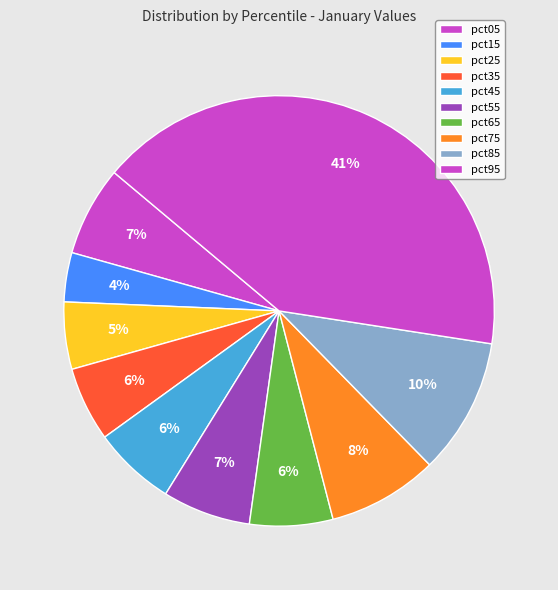

Count the number of slices in the pie.

10